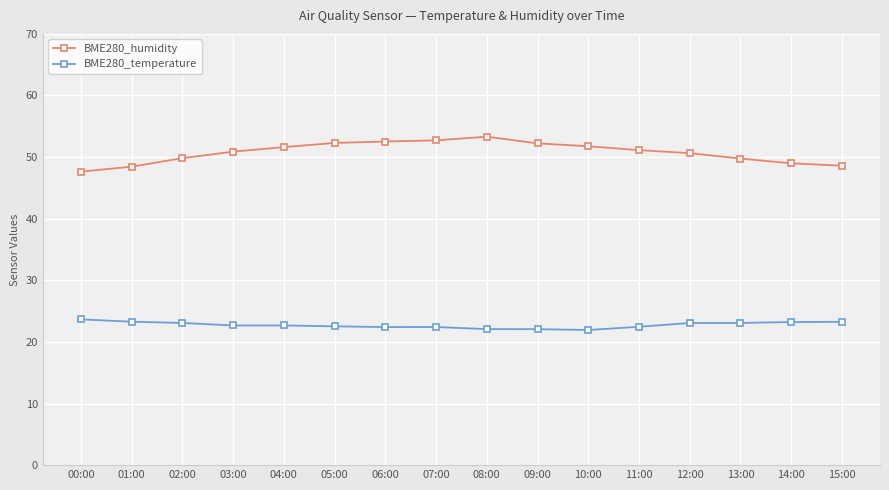

Rank the series by their average value, from lowest to highest.

BME280_temperature, BME280_humidity